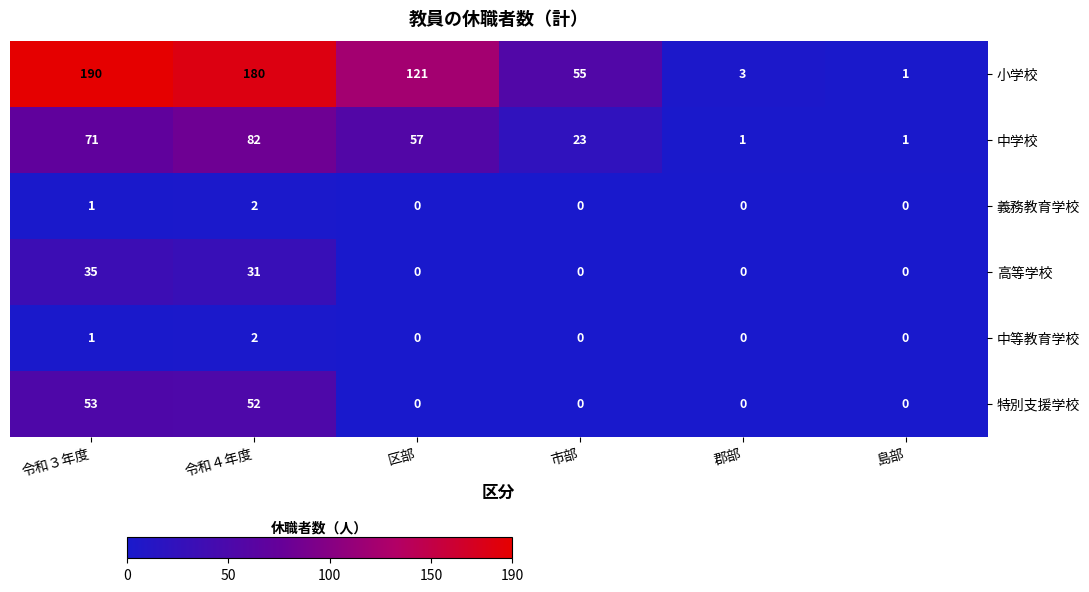

What is the difference between the second highest and minimum values in the 特別支援学校 series?

52